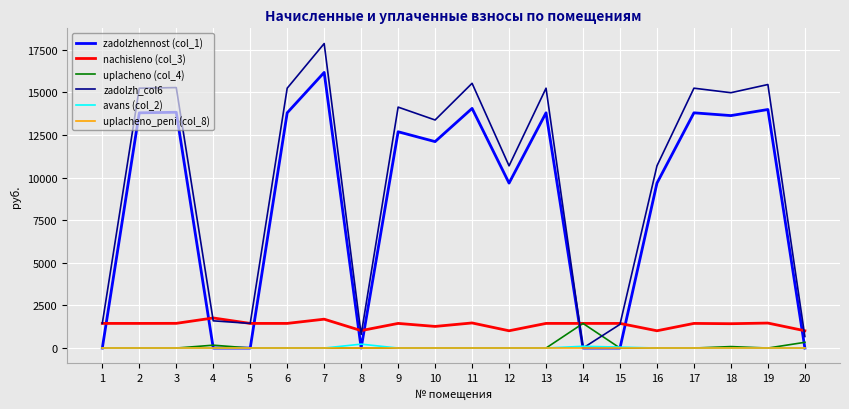

Where does the zadolzhennost (col_1) series first go above 12694?

2